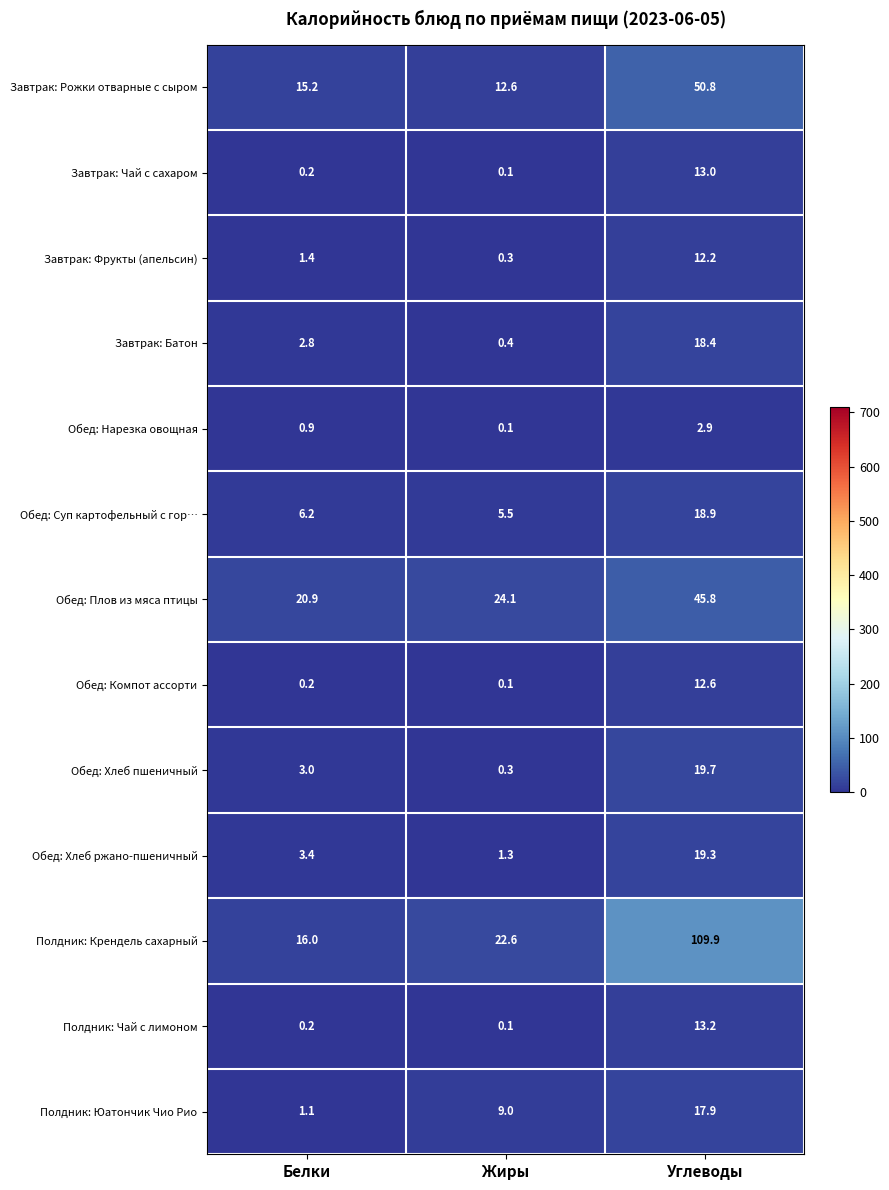

True or false: Обед: Плов из мяса птицы has a value of 34.5 at Белки.

False